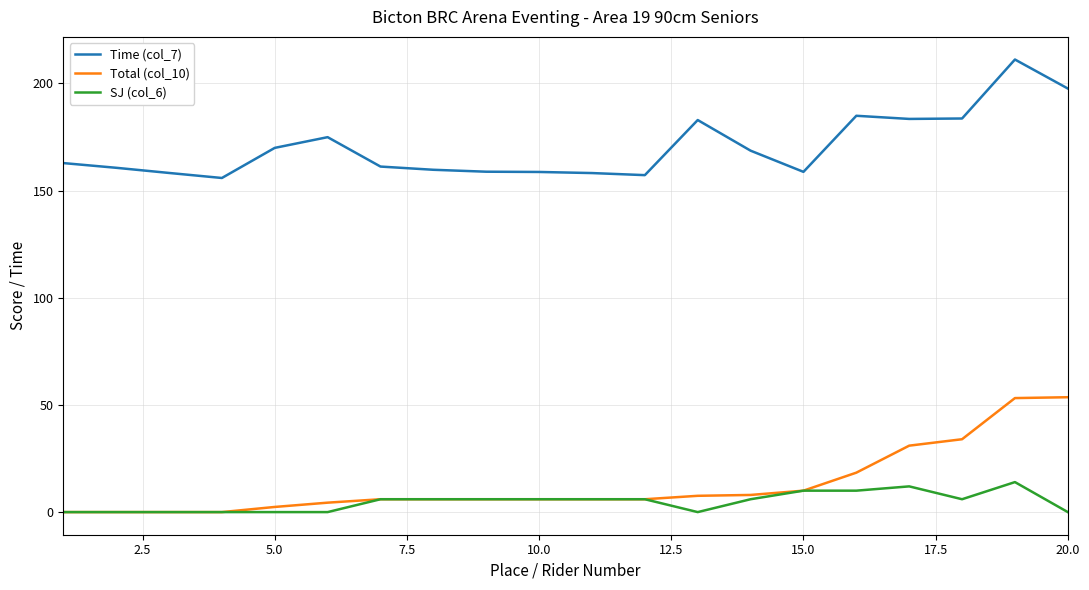

True or false: Total (col_10) and Time (col_7) intersect in this chart.

False